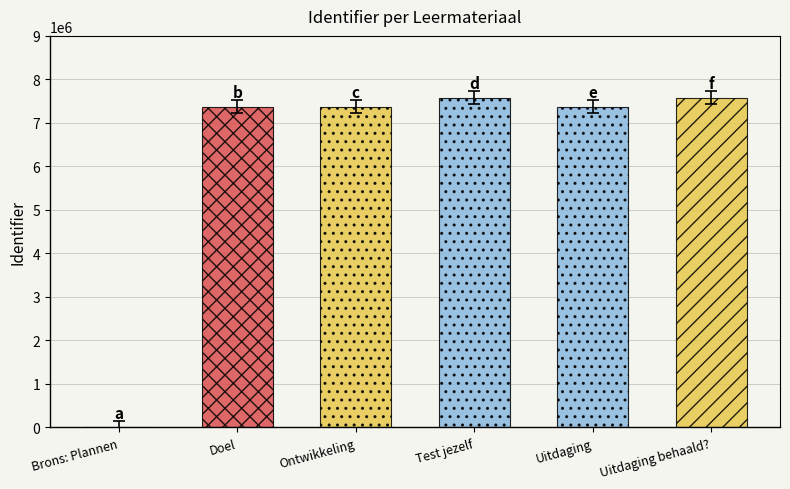

Approximately how many times larger is the value at Ontwikkeling compared to Uitdaging?

1.0